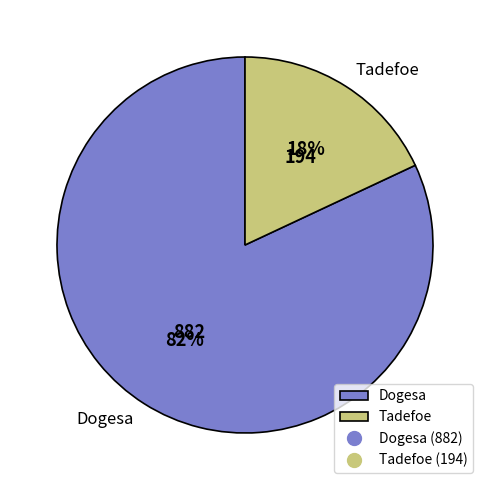

To the nearest percent, what is the difference between the Tadefoe and Dogesa slice percentages?

64%